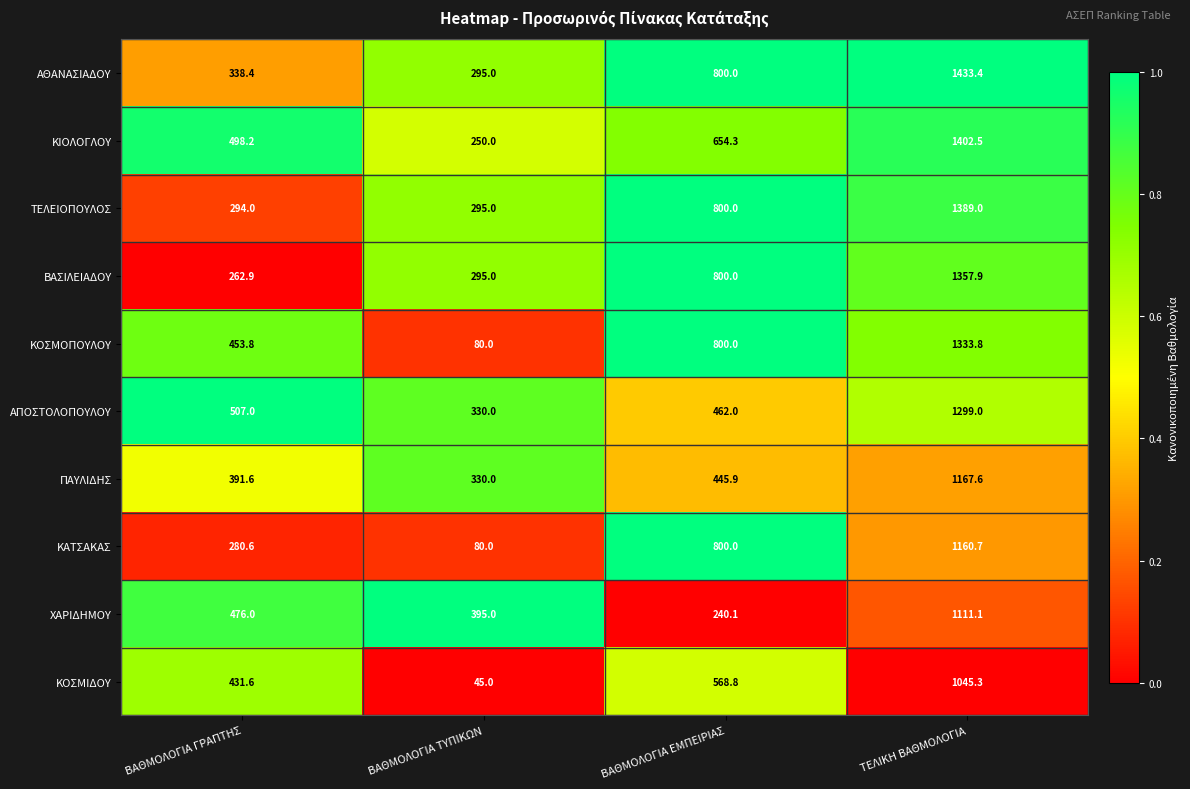

What is the difference between the second highest and second lowest values in the ΒΑΣΙΛΕΙΑΔΟΥ series?

505.0